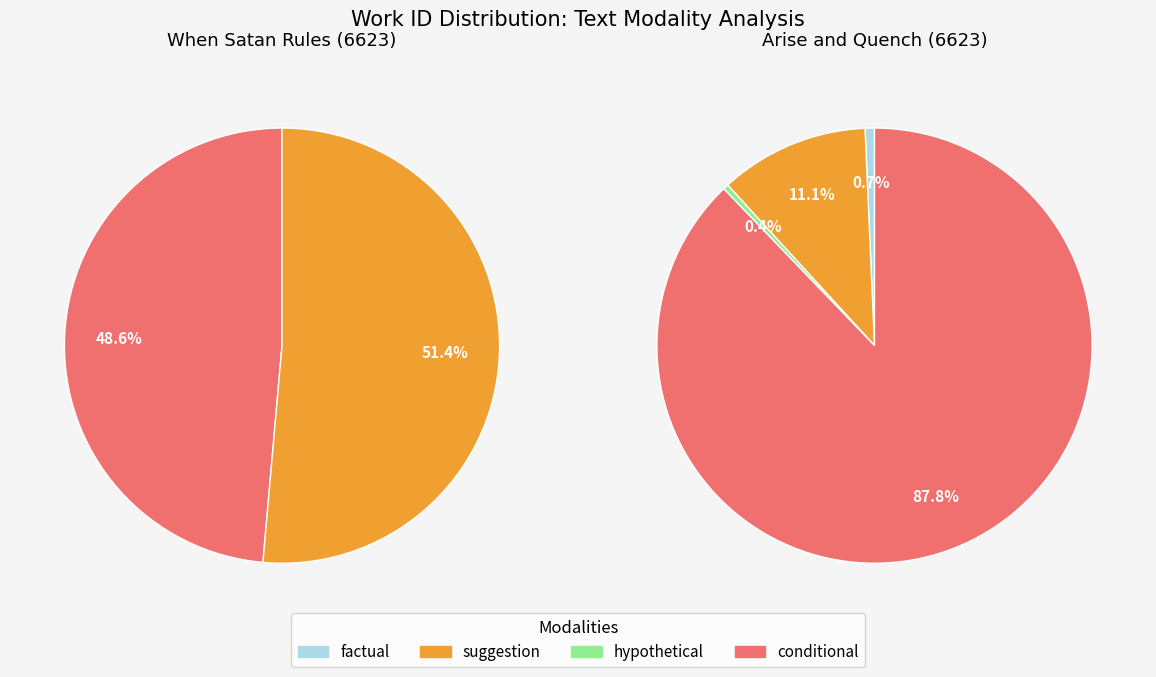

Which slice is the largest?

Arise and quench thy thirst